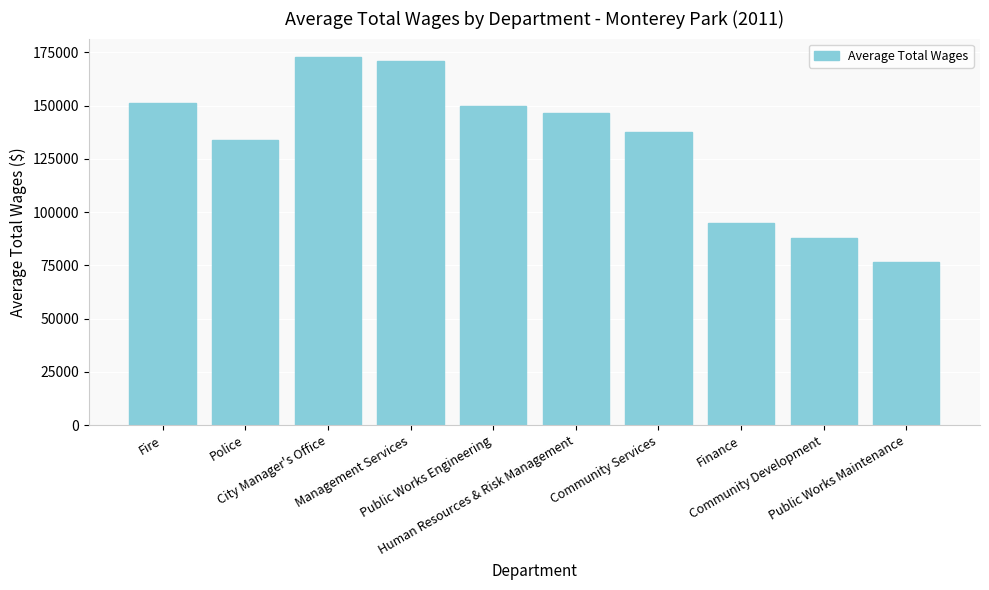

What is the difference between the values at Fire and Police?

17594